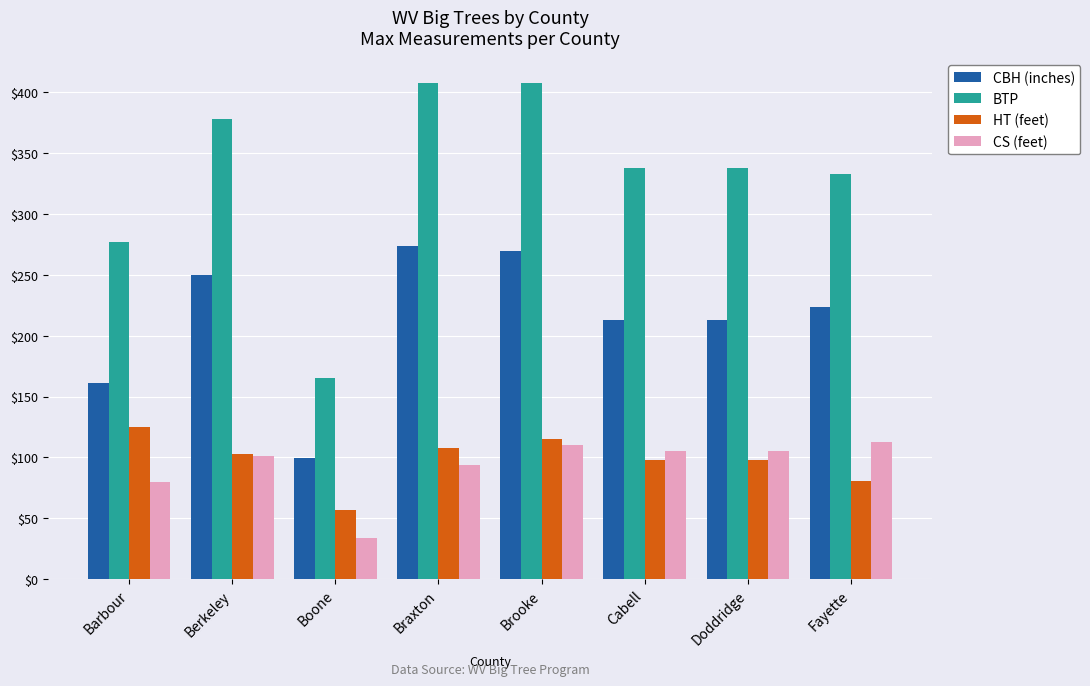

What is the approximate value of BTP at Boone?

165.0